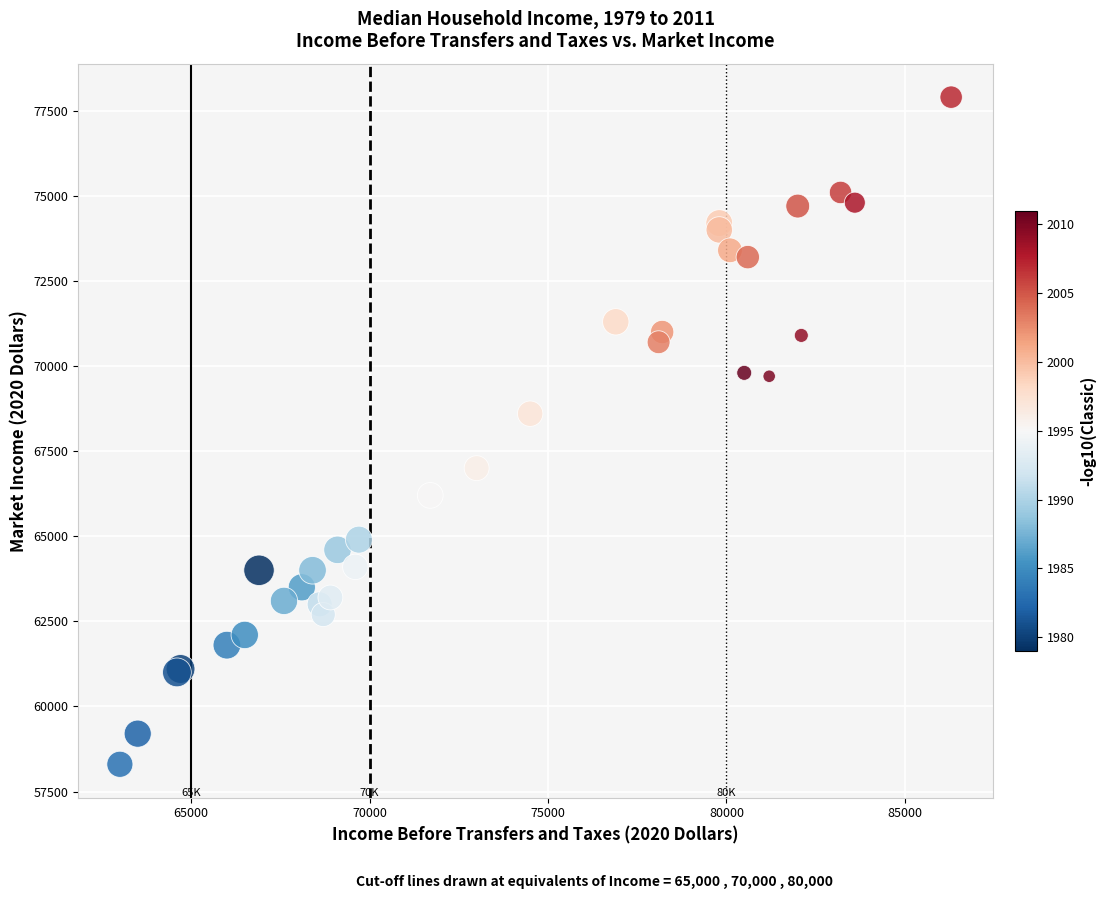

What Y value in the scatter plot is closest to 68100?

68600